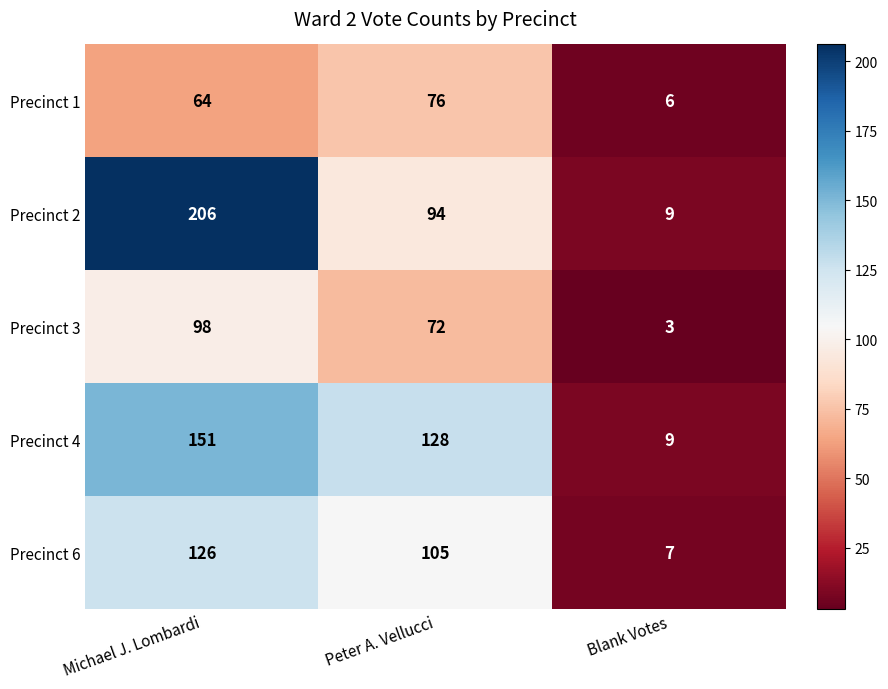

What is the difference between the highest and lowest values at Peter A. Vellucci?

56